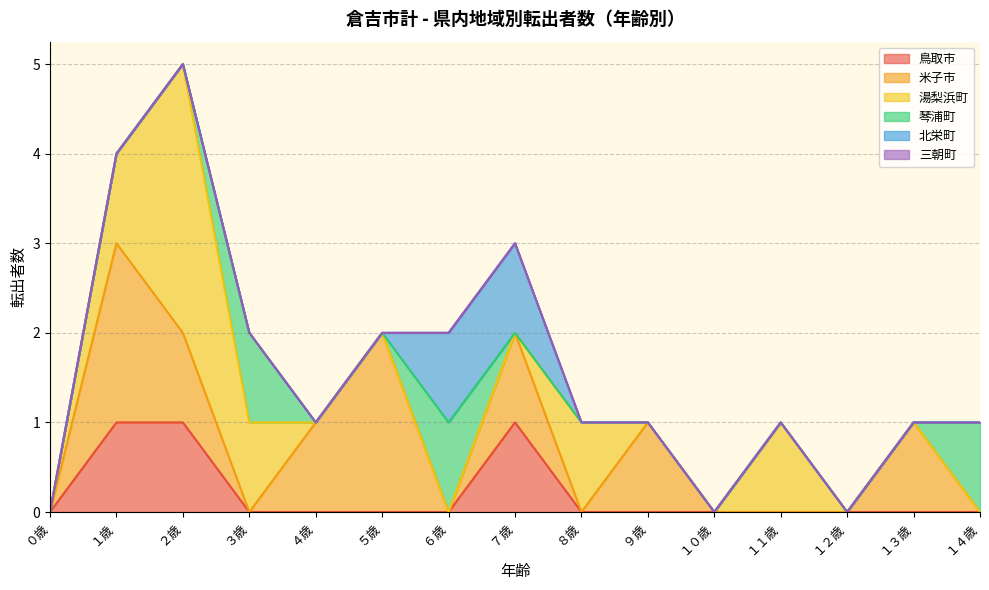

Which series has the widest spread of values?

湯梨浜町